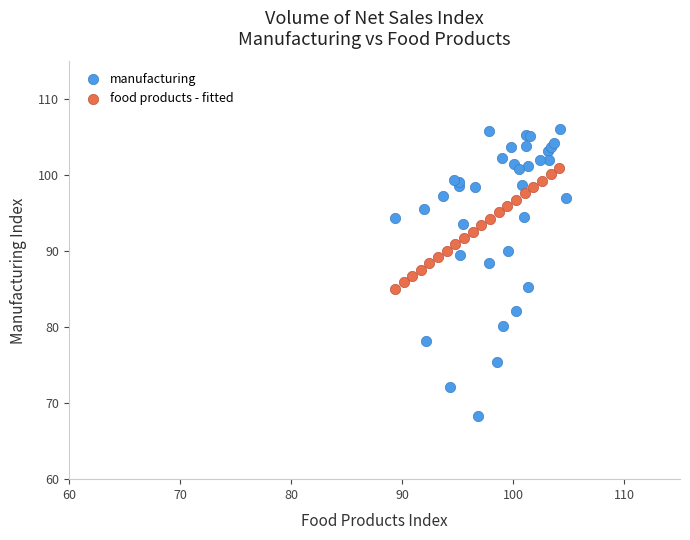

Which series has the widest spread of Y values?

manufacturing